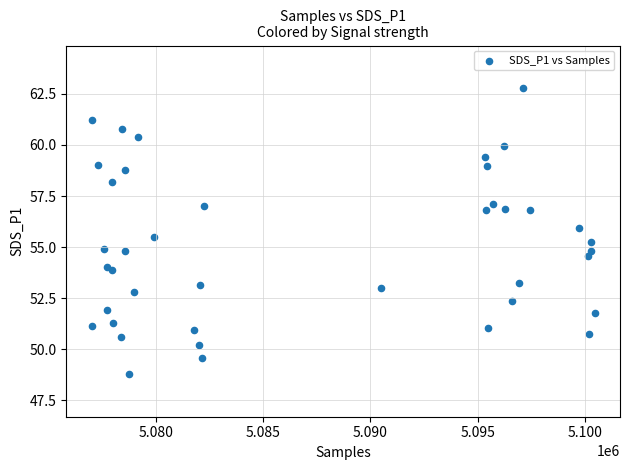

What is the range of X values (max minus min)?

23445.0